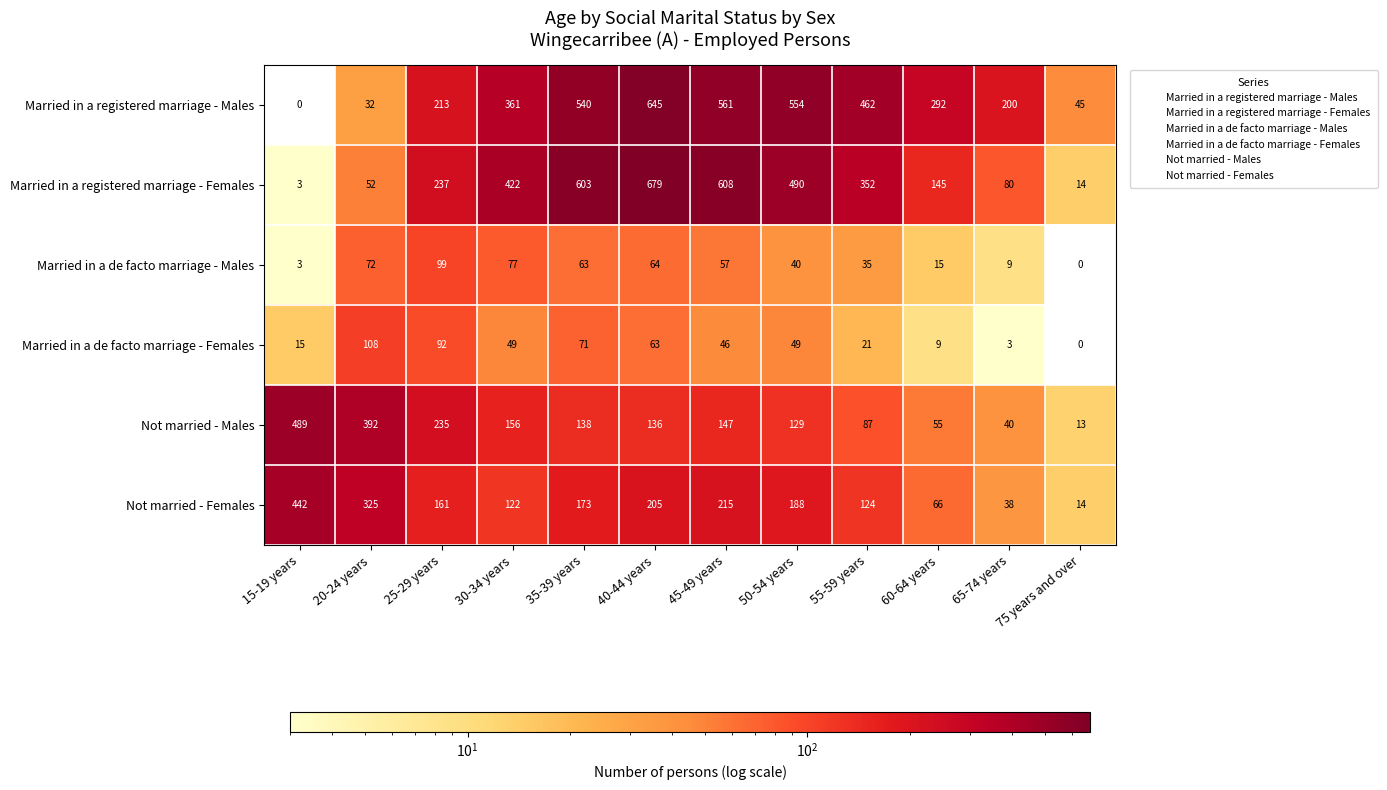

Which series has the largest total across all categories?

Married in a registered marriage - Males